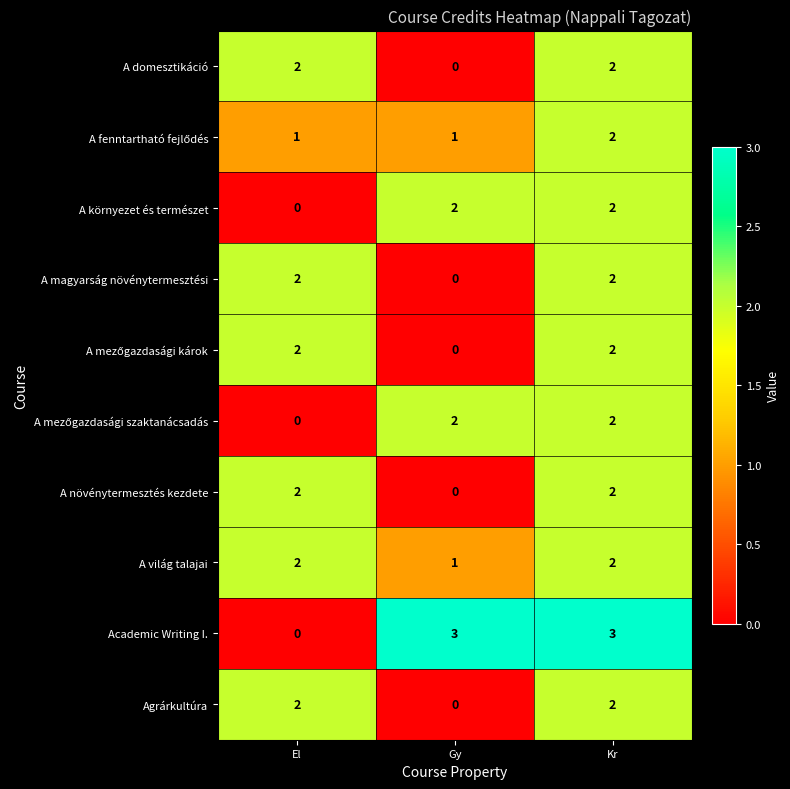

What is the greatest value displayed?

3